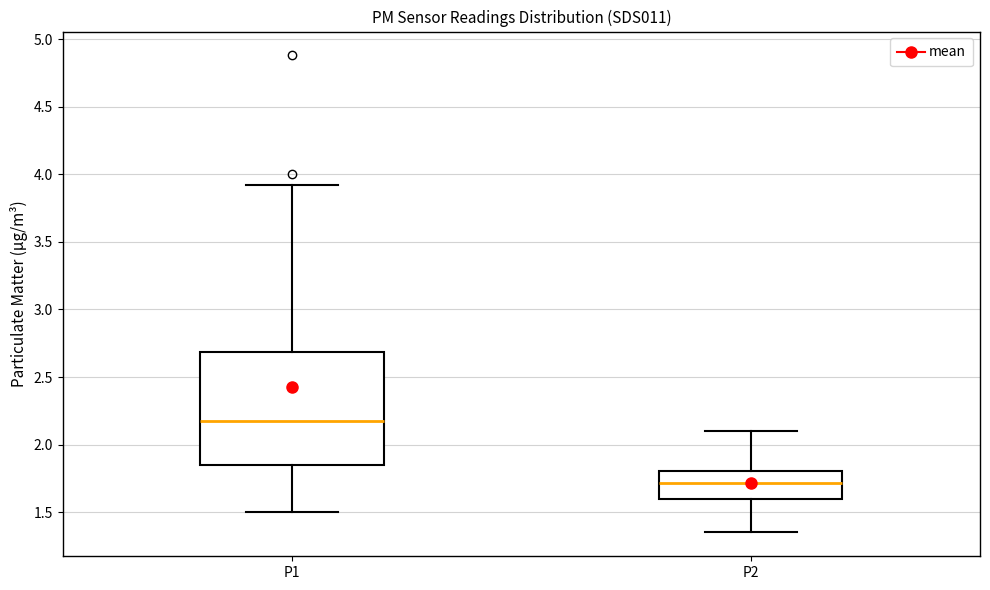

Which box has the lowest median line?

P2